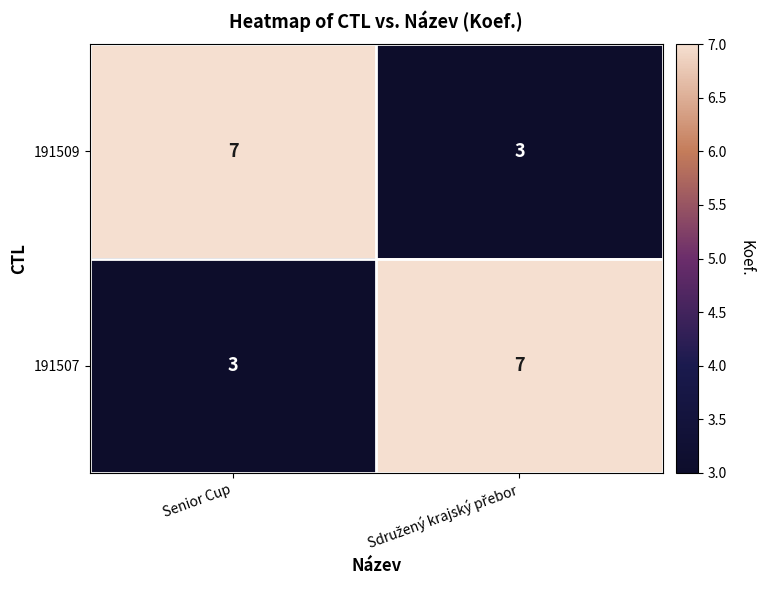

Where is 191507 nearest to the value 5?

Senior Cup